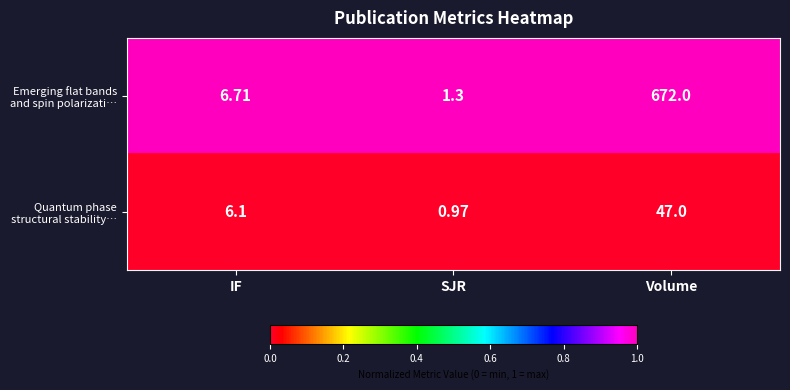

At which category is the sum across all series the highest?

Volume